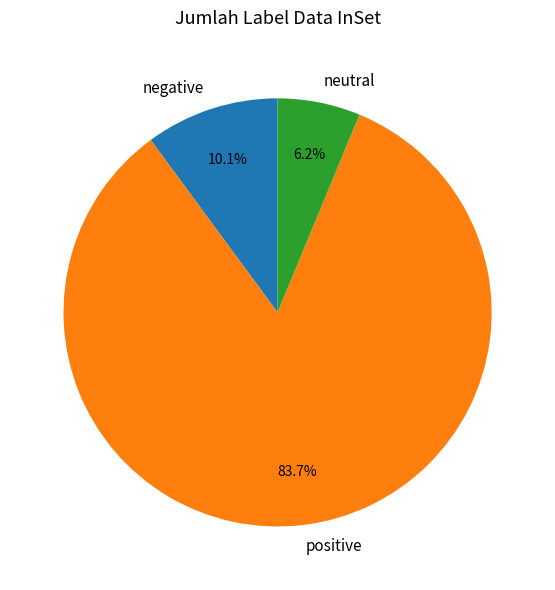

What is the ratio of the value at neutral to the value at negative?

0.6